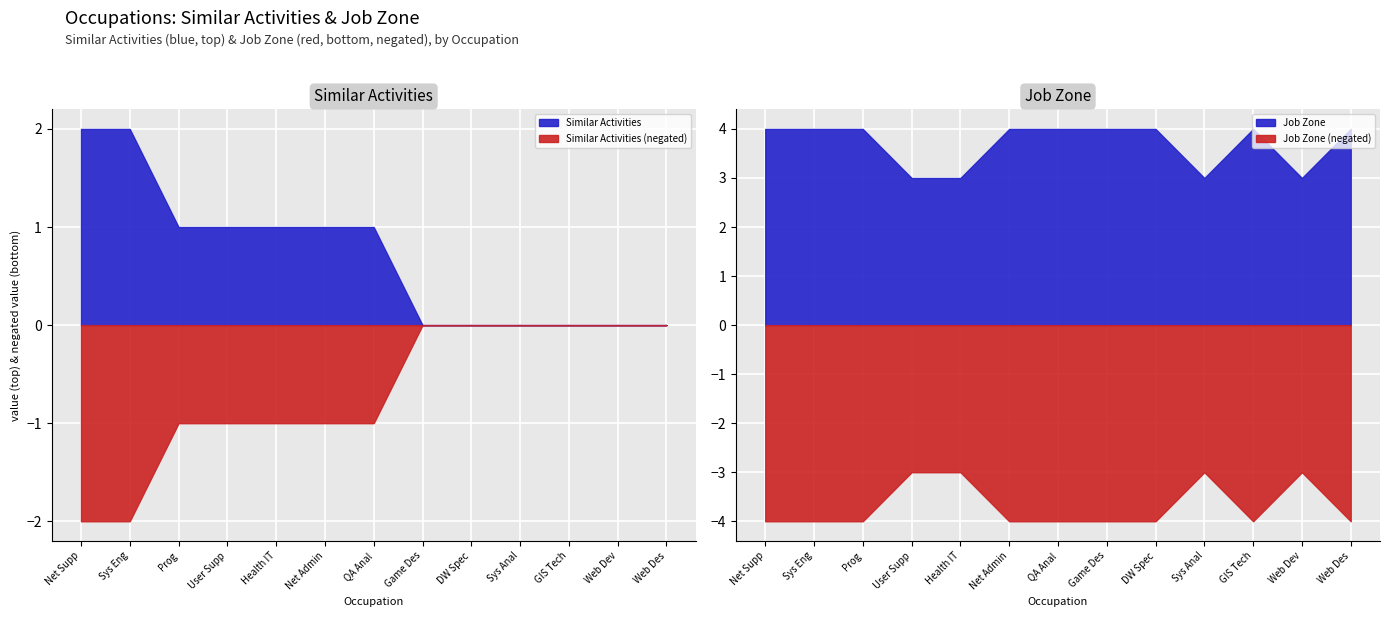

True or false: Job Zone has a value of 2 at Video Game Designers.

False